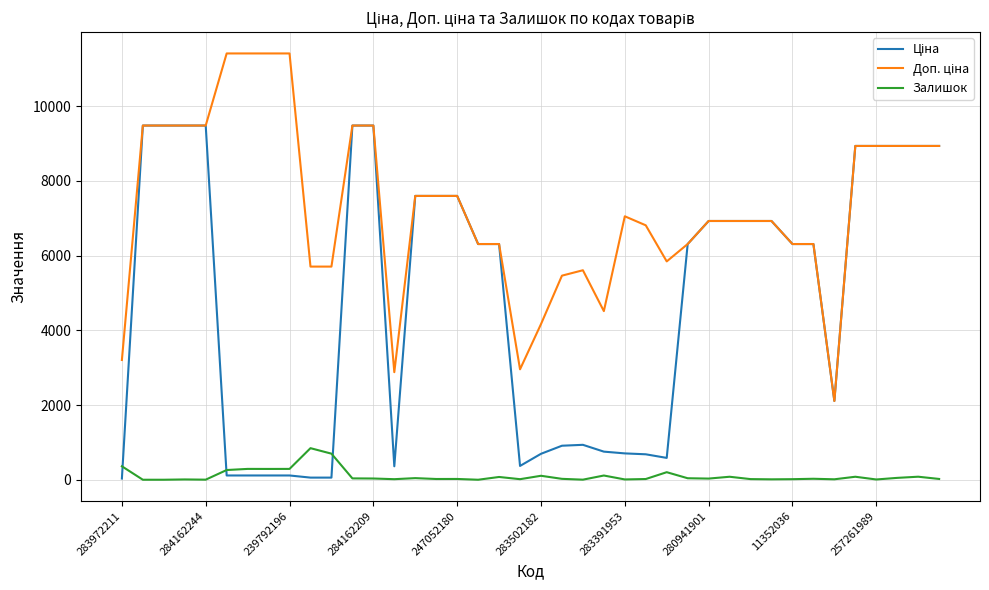

What is the greatest value displayed?

11410.0